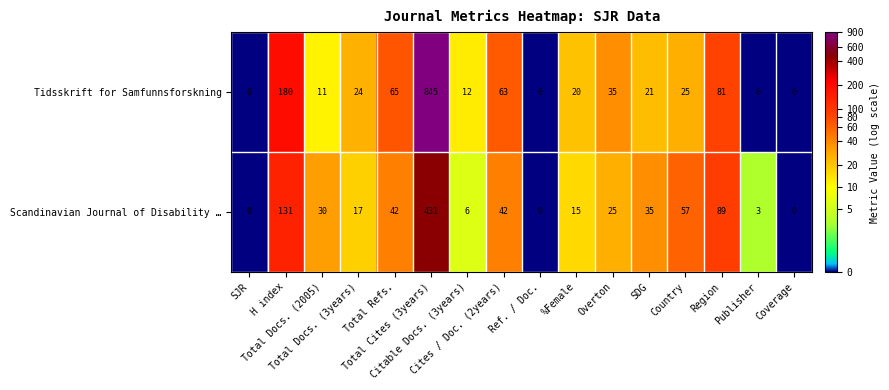

At which category is the sum across all series the highest?

Total Cites (3years)